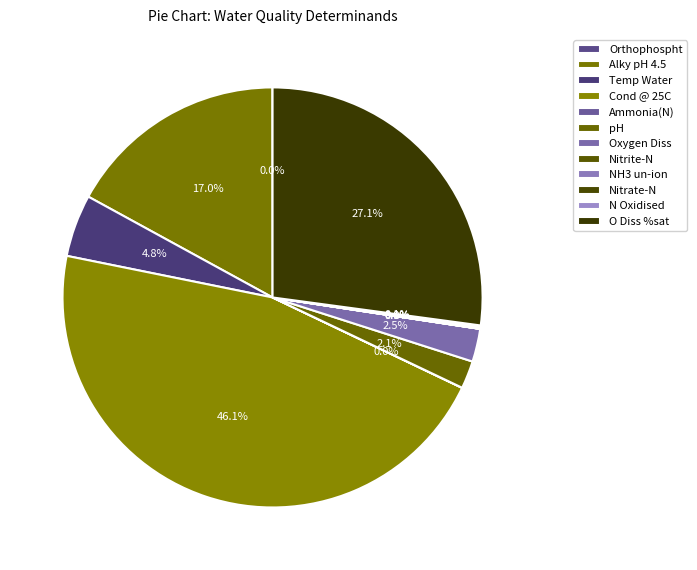

Which slice is the largest?

Cond @ 25C